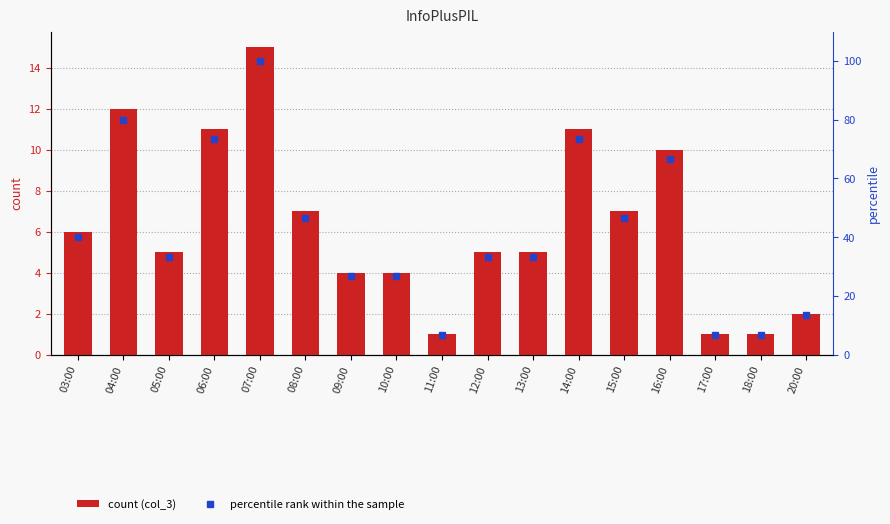

Which series has the largest total across all categories?

percentile rank within the sample